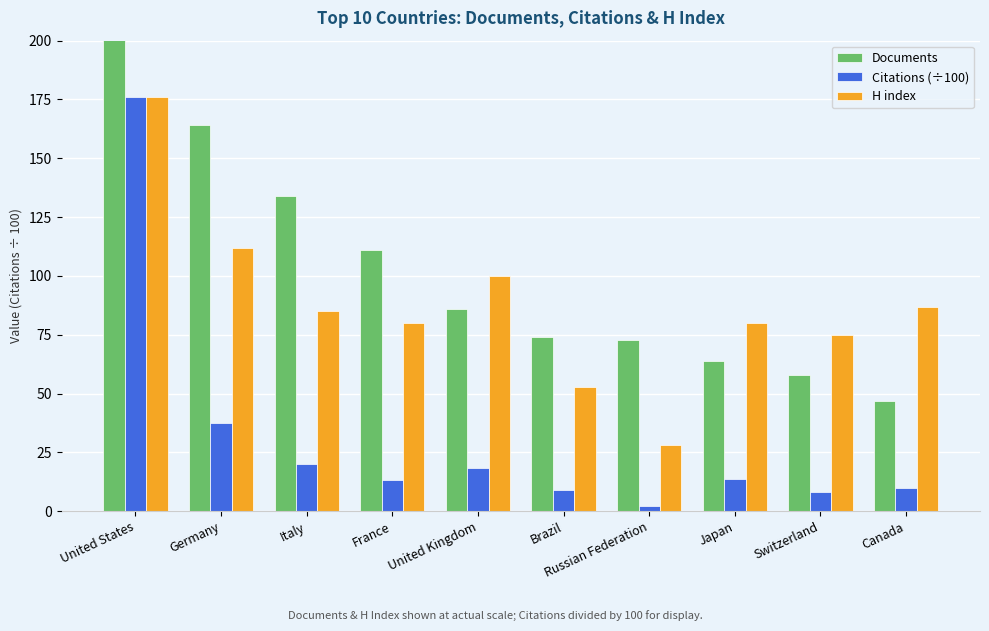

What is the label of the 2nd bar from the right?

Switzerland